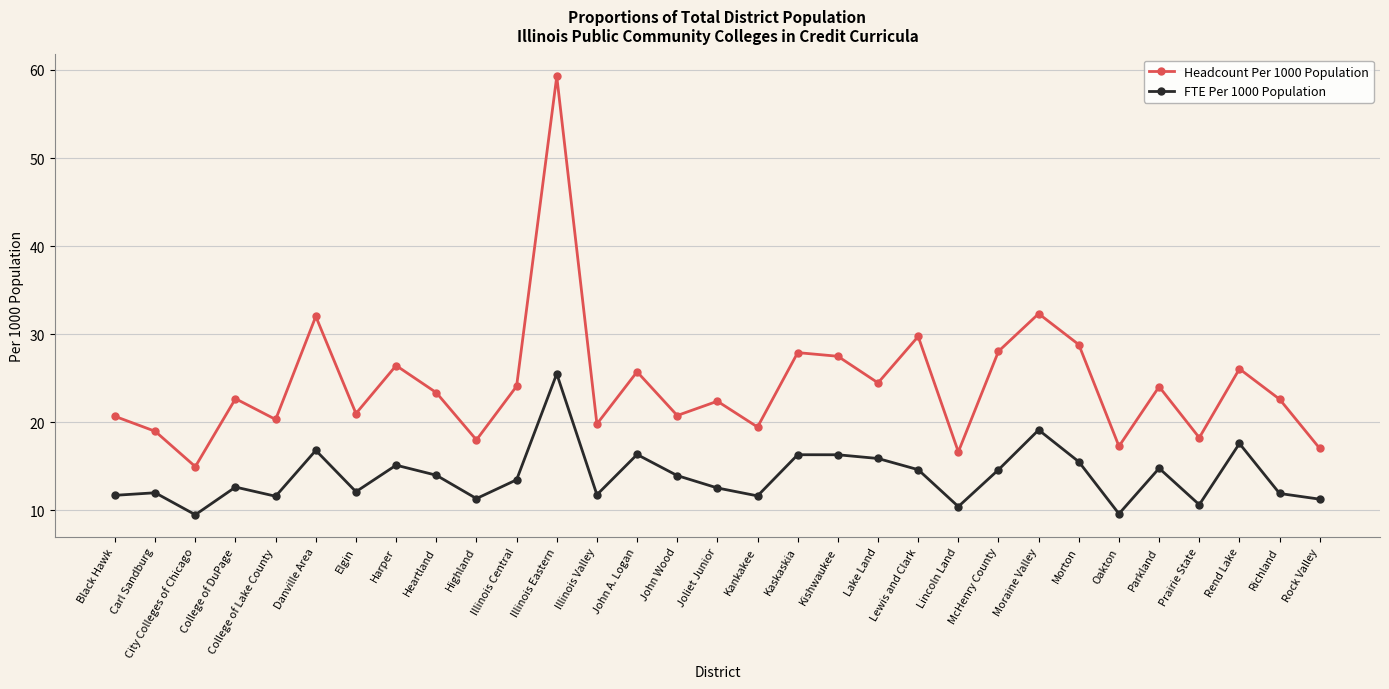

What is the sum of the FTE Per 1000 Population values at Parkland and College of Lake County?

26.4